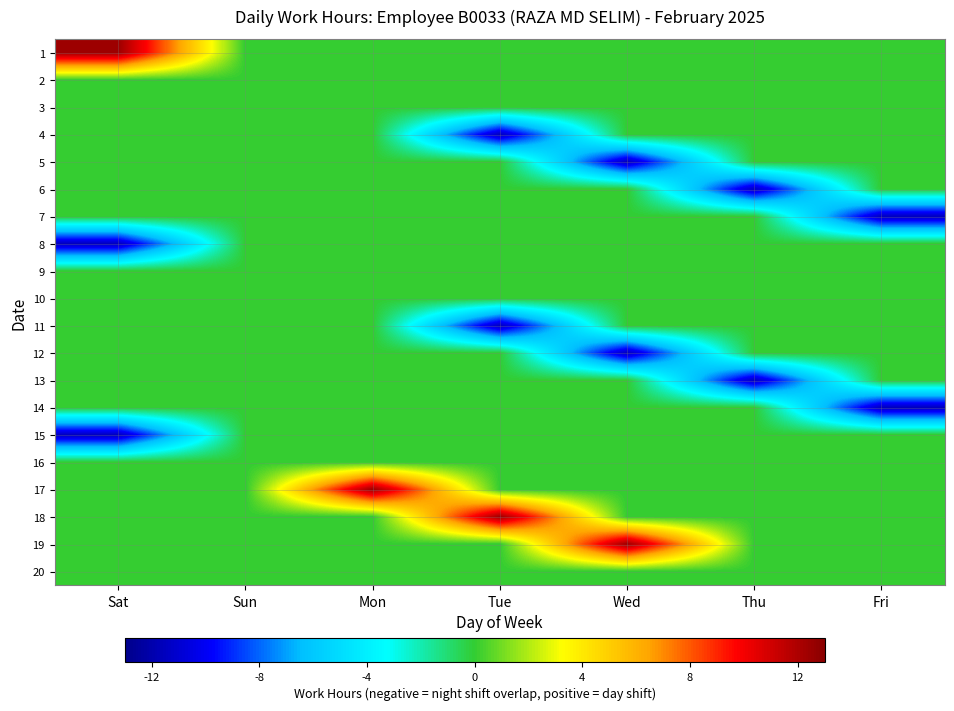

At which category is the sum across all series the highest?

Mon